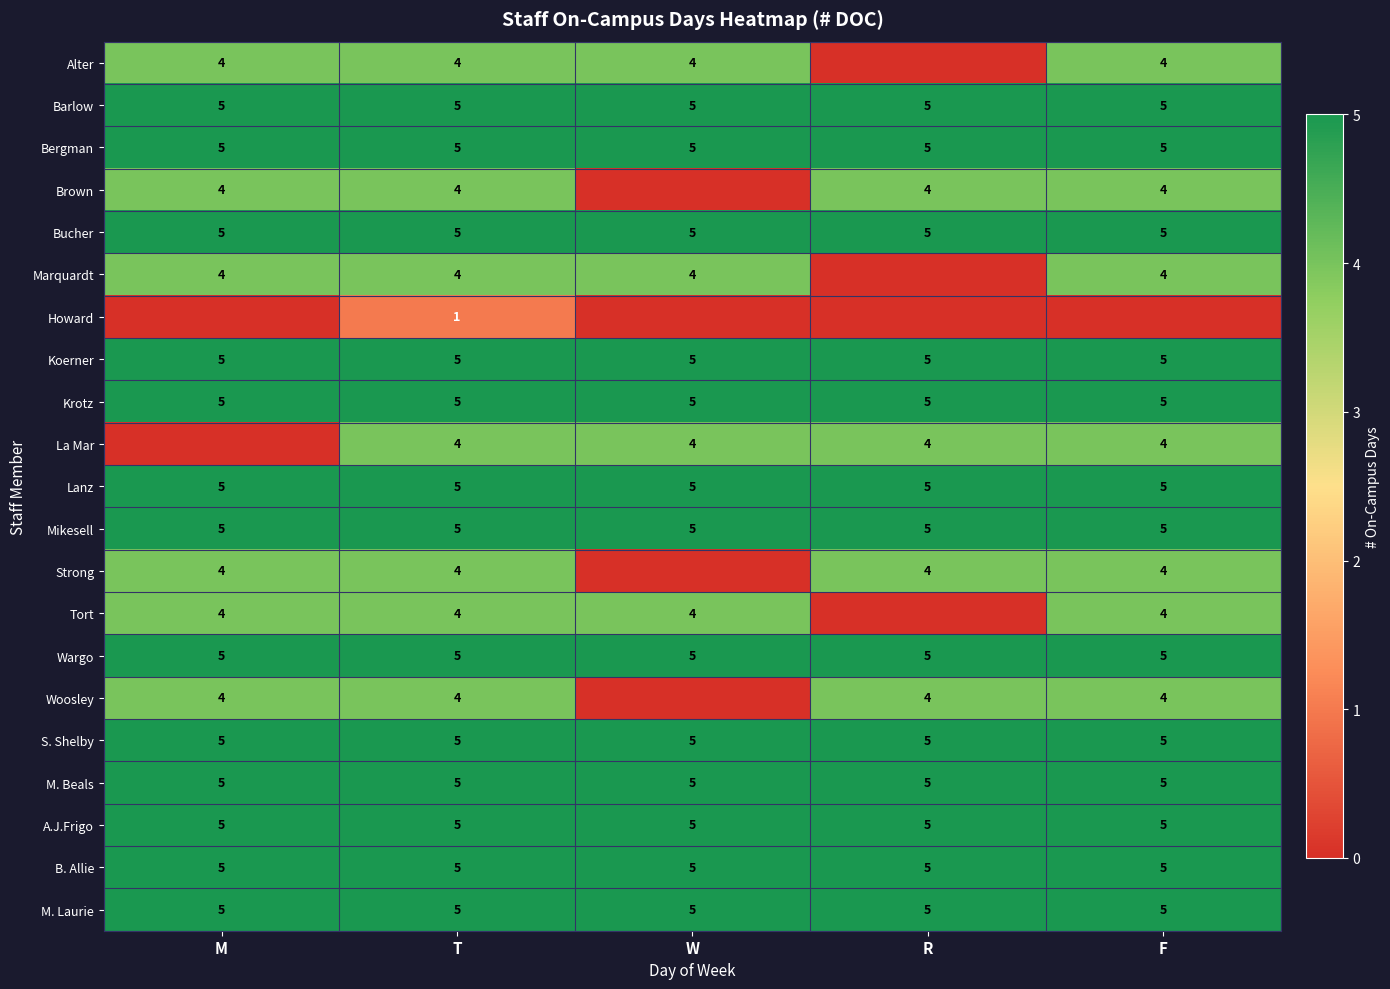

Read the Mikesell value at M.

5